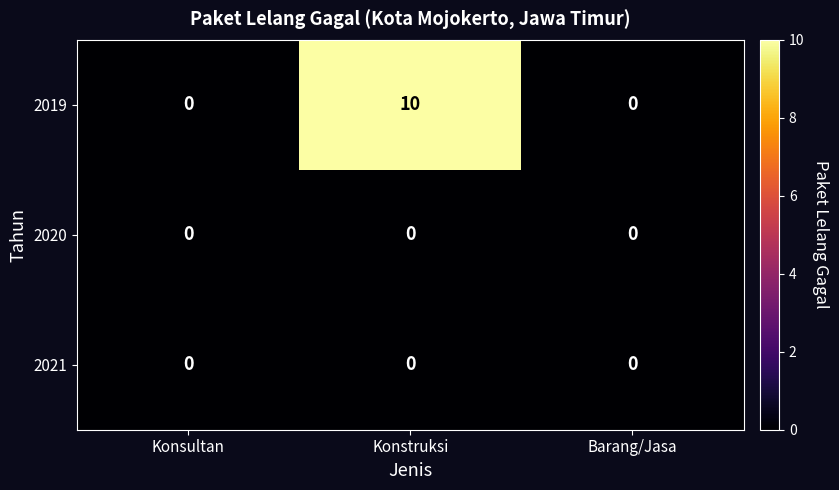

What is the total value across all series at Konstruksi?

10